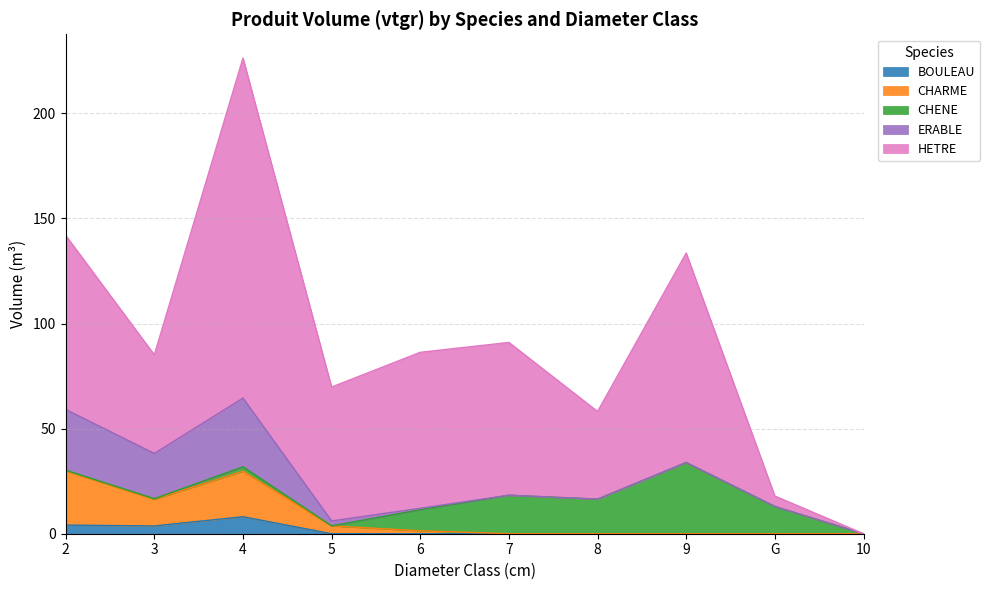

At how many categories does at least one series exceed 38?

8